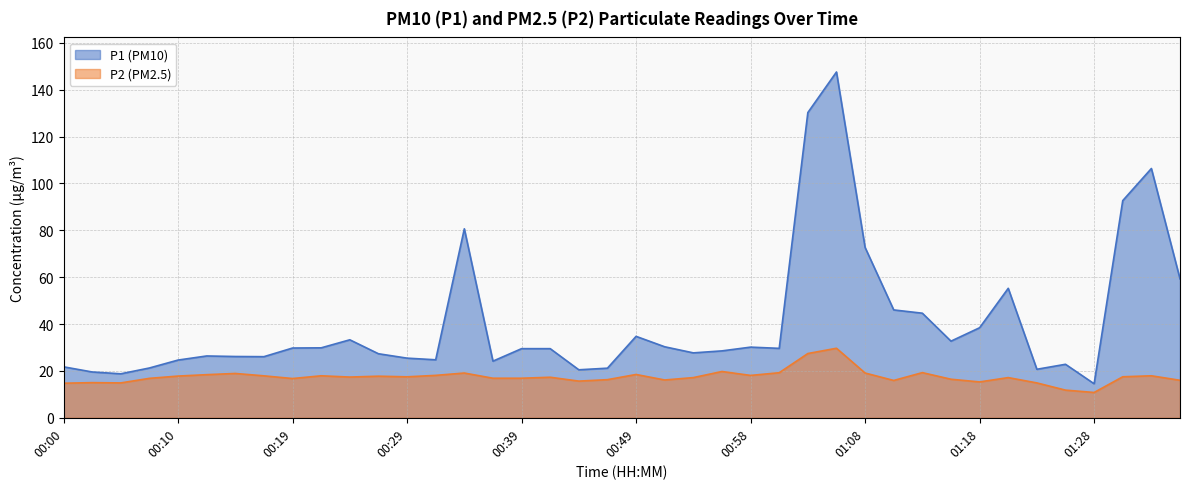

What is the difference between the maximum and second lowest values in the P2 series?

17.9